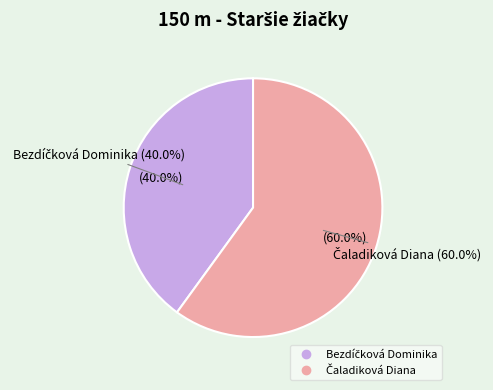

True or false: Bezdíčková Dominika accounts for 40% of the total.

True